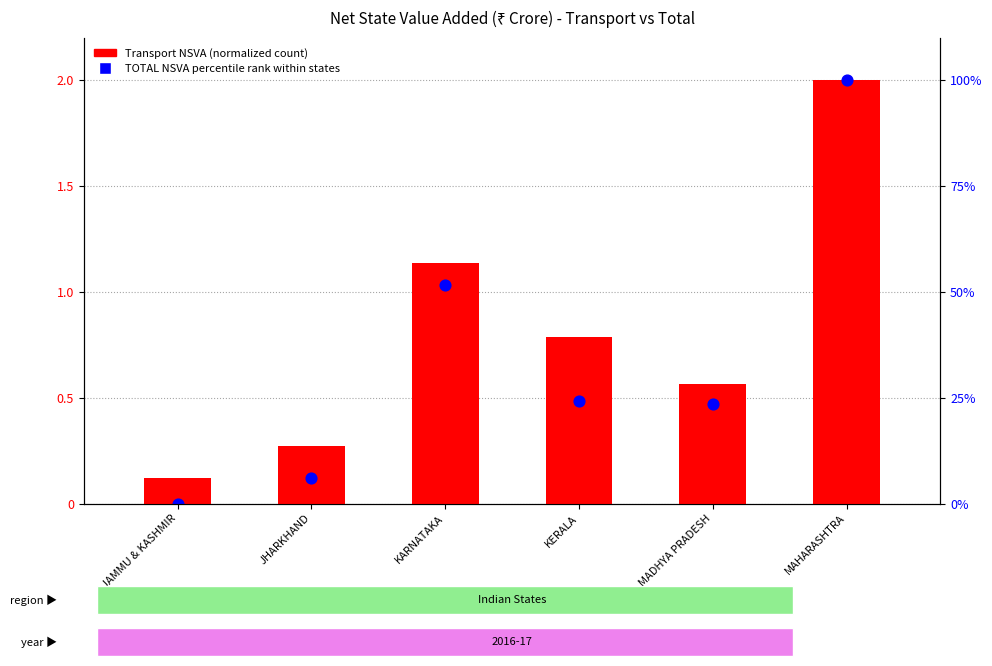

At which category is the sum across all series the highest?

MAHARASHTRA